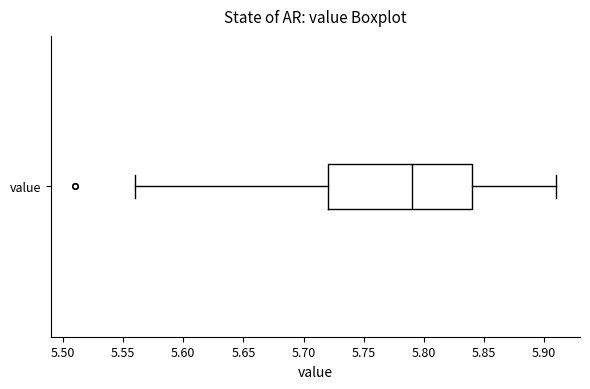

Where is the right edge of the box for value on the x-axis? The values are not printed on the chart, so give them approximately, as read against the axis.

5.84